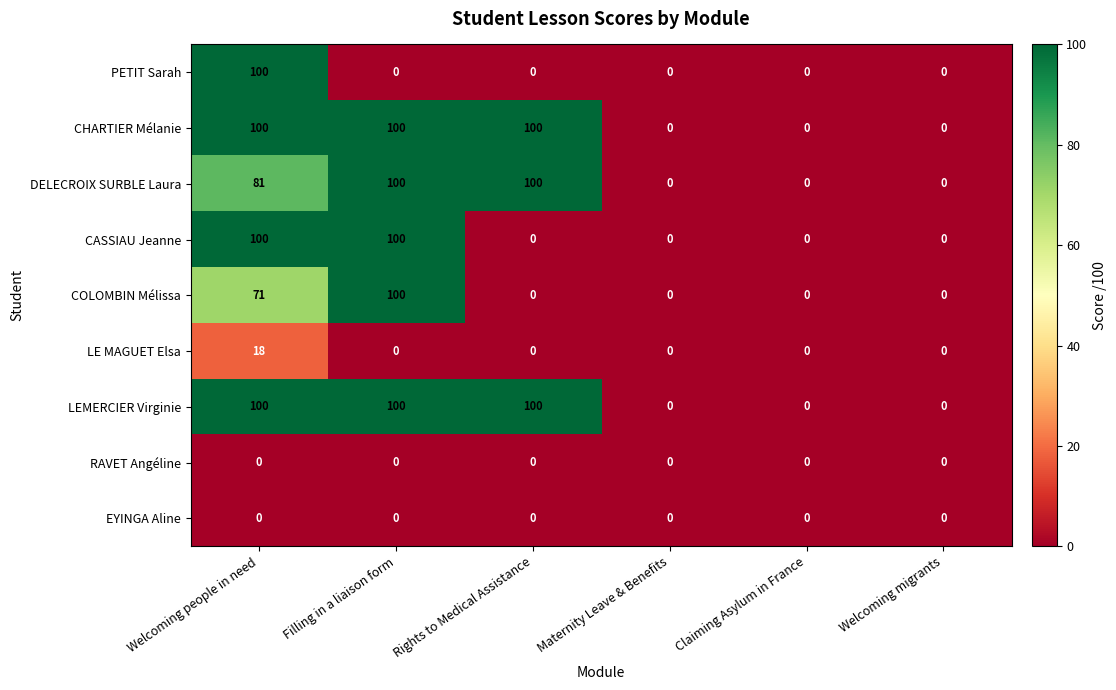

What is the maximum value for PETIT Sarah?

100